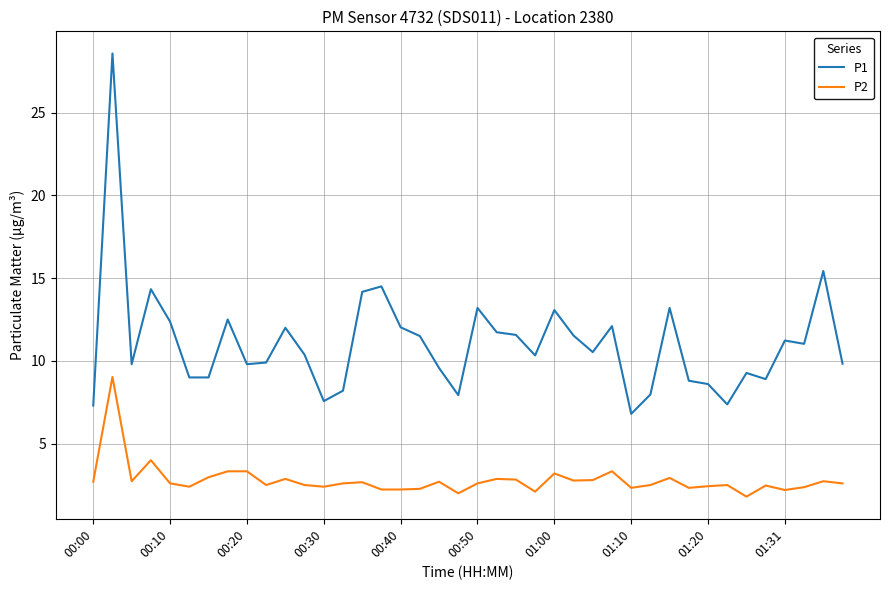

What is the difference between the maximum and minimum values in the P2 series?

7.2